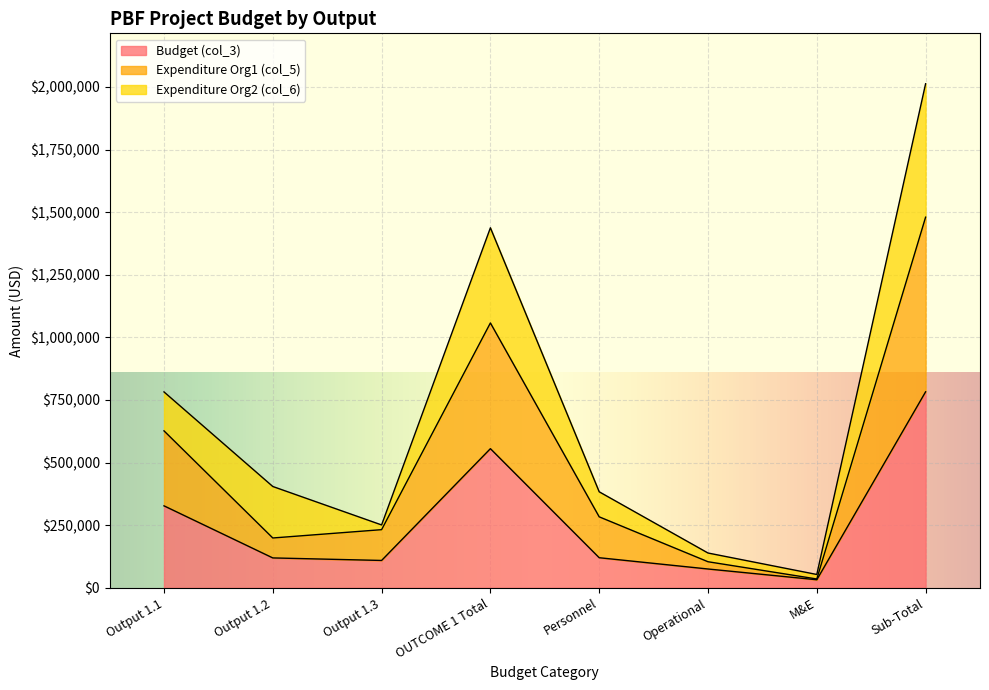

Is it true that Budget (col_3) equals 51773.8 at M&E?

False